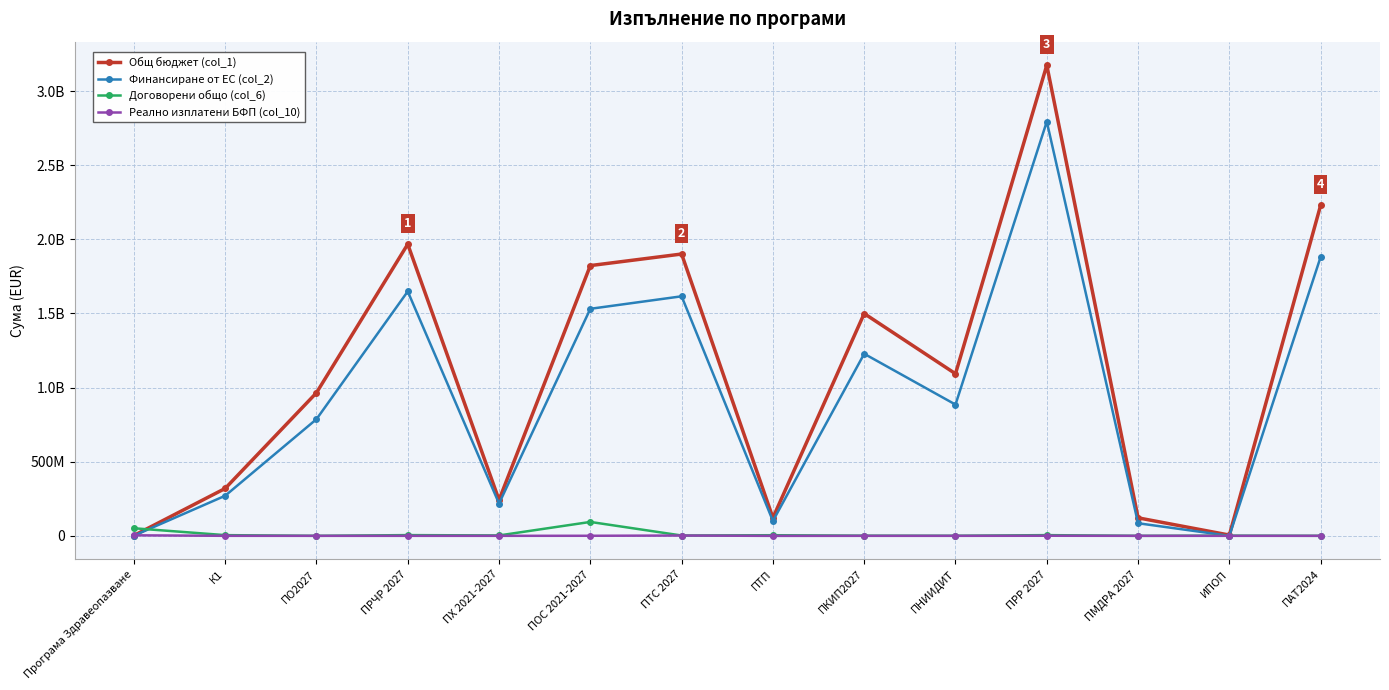

How many data points does each series have?

14